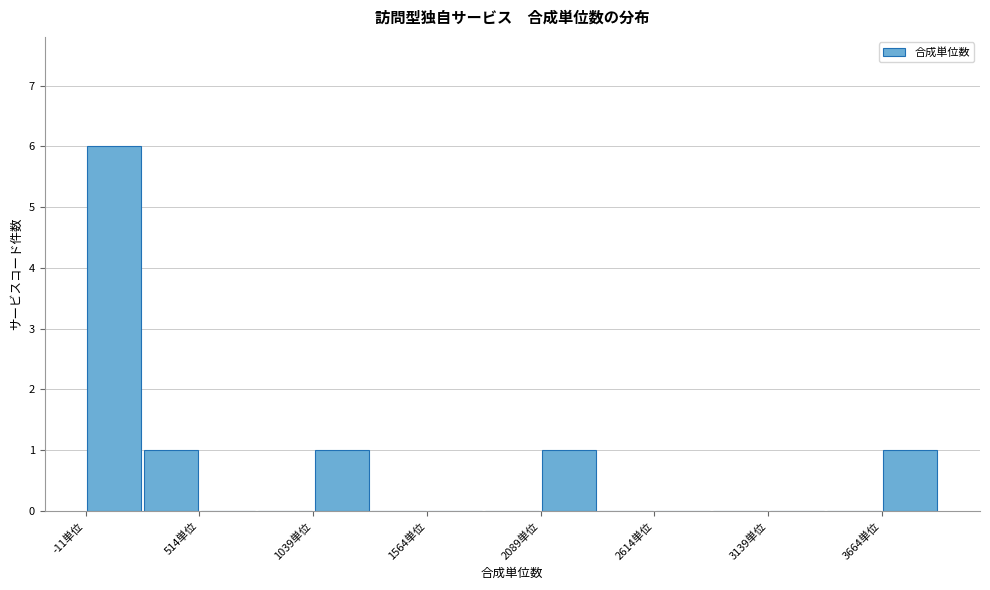

Read against the x-axis, roughly where is the centre of the tallest bar?

100